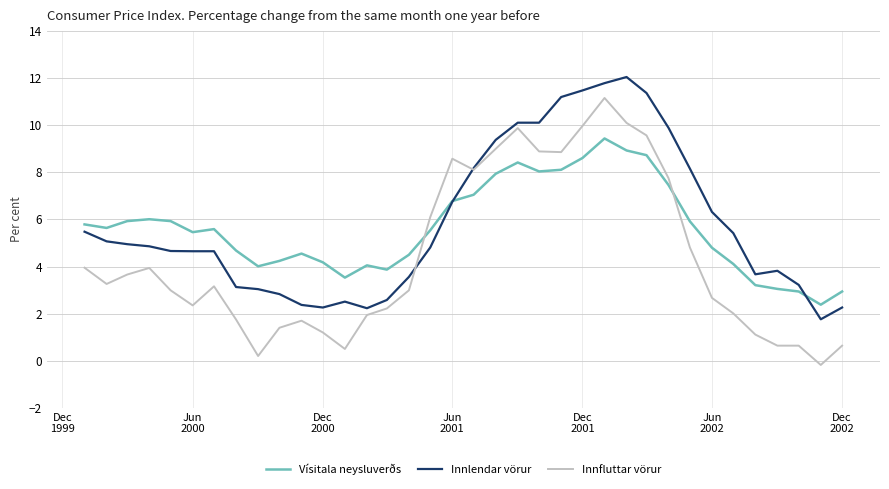

Does the chart have visible grid lines?

Yes